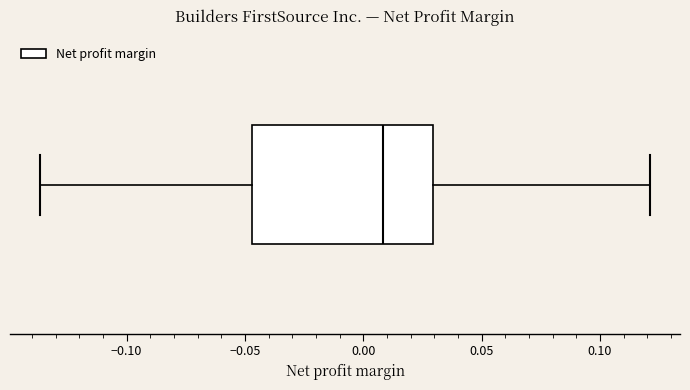

Transcribe this box plot: give where the median line is, the range the box spans, and where the two whiskers end, as read against the x-axis. The values are not printed on the chart, so give them approximately, as read against the axis.

median 0.010, box -0.045 to 0.030, whiskers -0.135 to 0.120